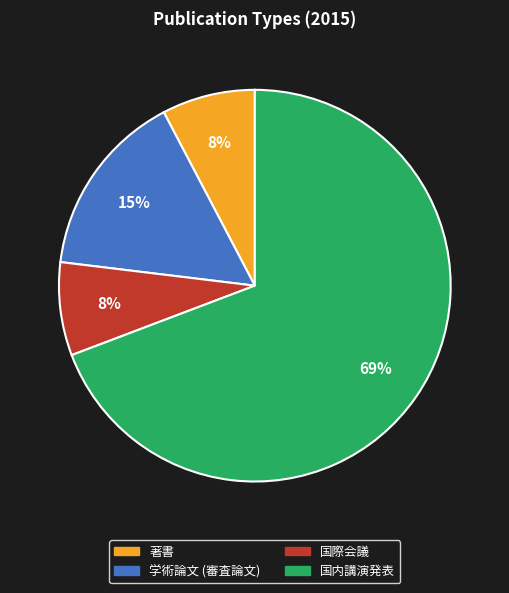

What is the largest slice in the pie chart?

国内講演発表